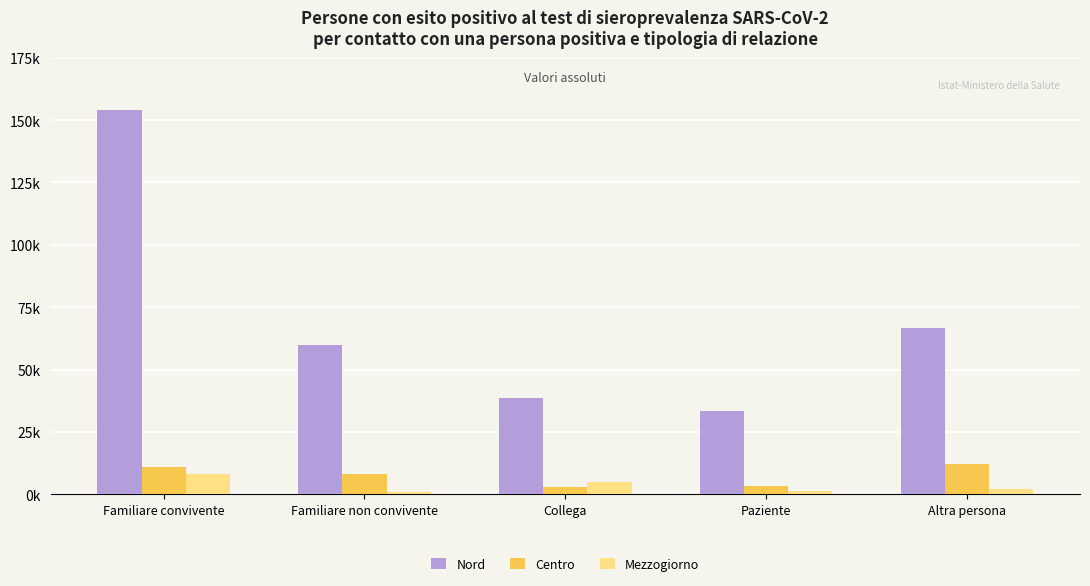

Reading right to left, extract all data points from this chart.

Nord: 66679	33305	38670	60060	154149
Centro: 12019	3502	2926	8142	10773
Mezzogiorno: 2270	1280	4919	887	8050